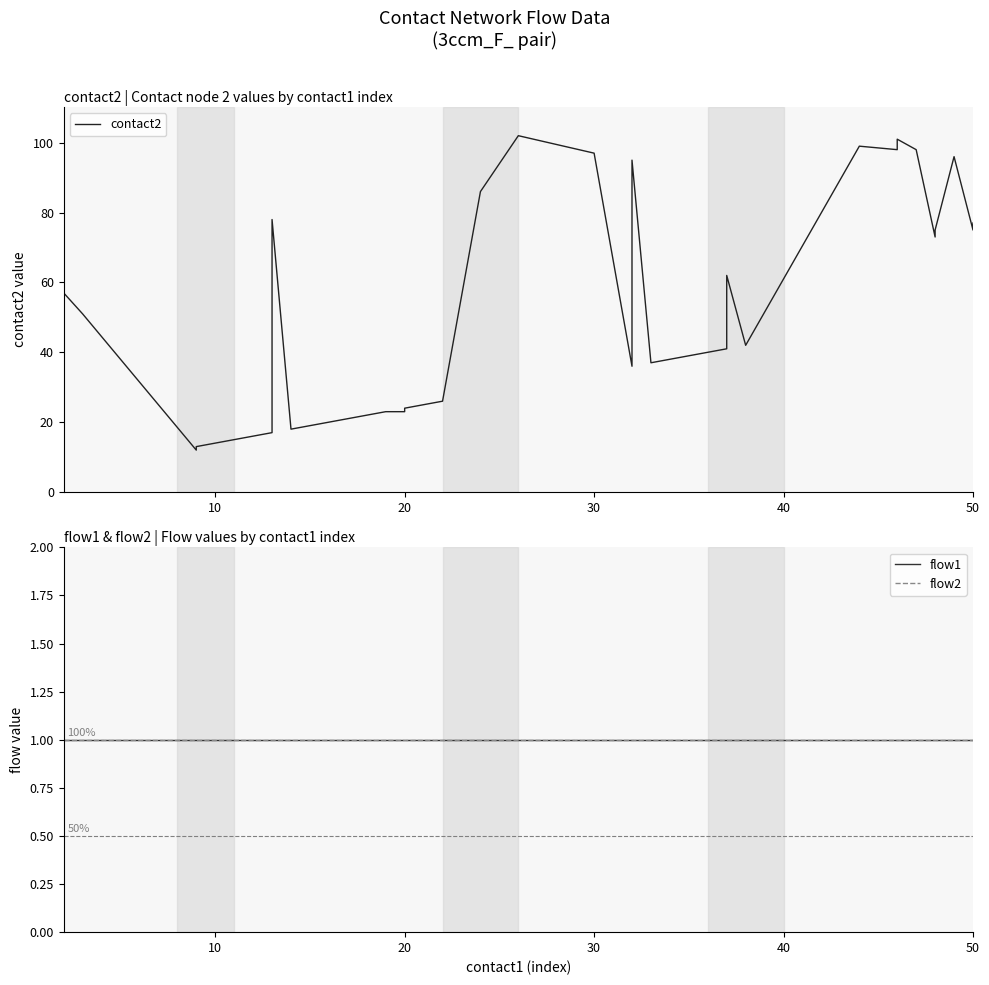

True or false: flow1 and flow2 cross at least once.

False